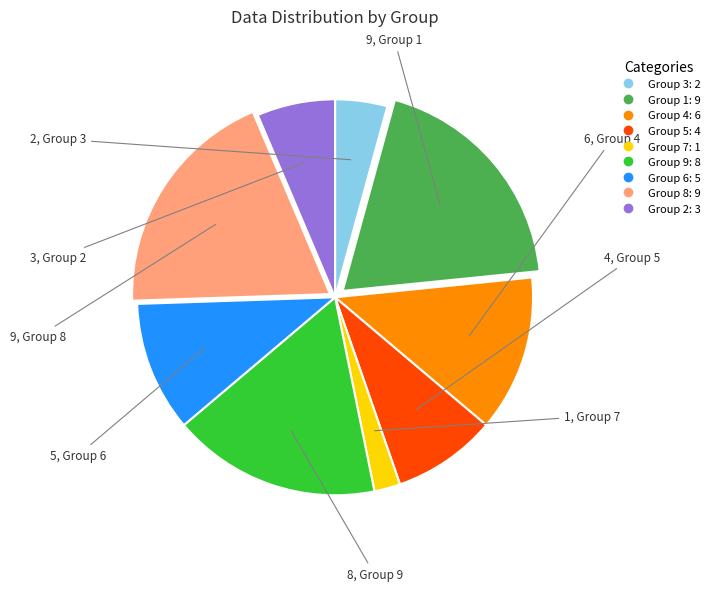

Is there any slice that represents more than half of the pie?

No